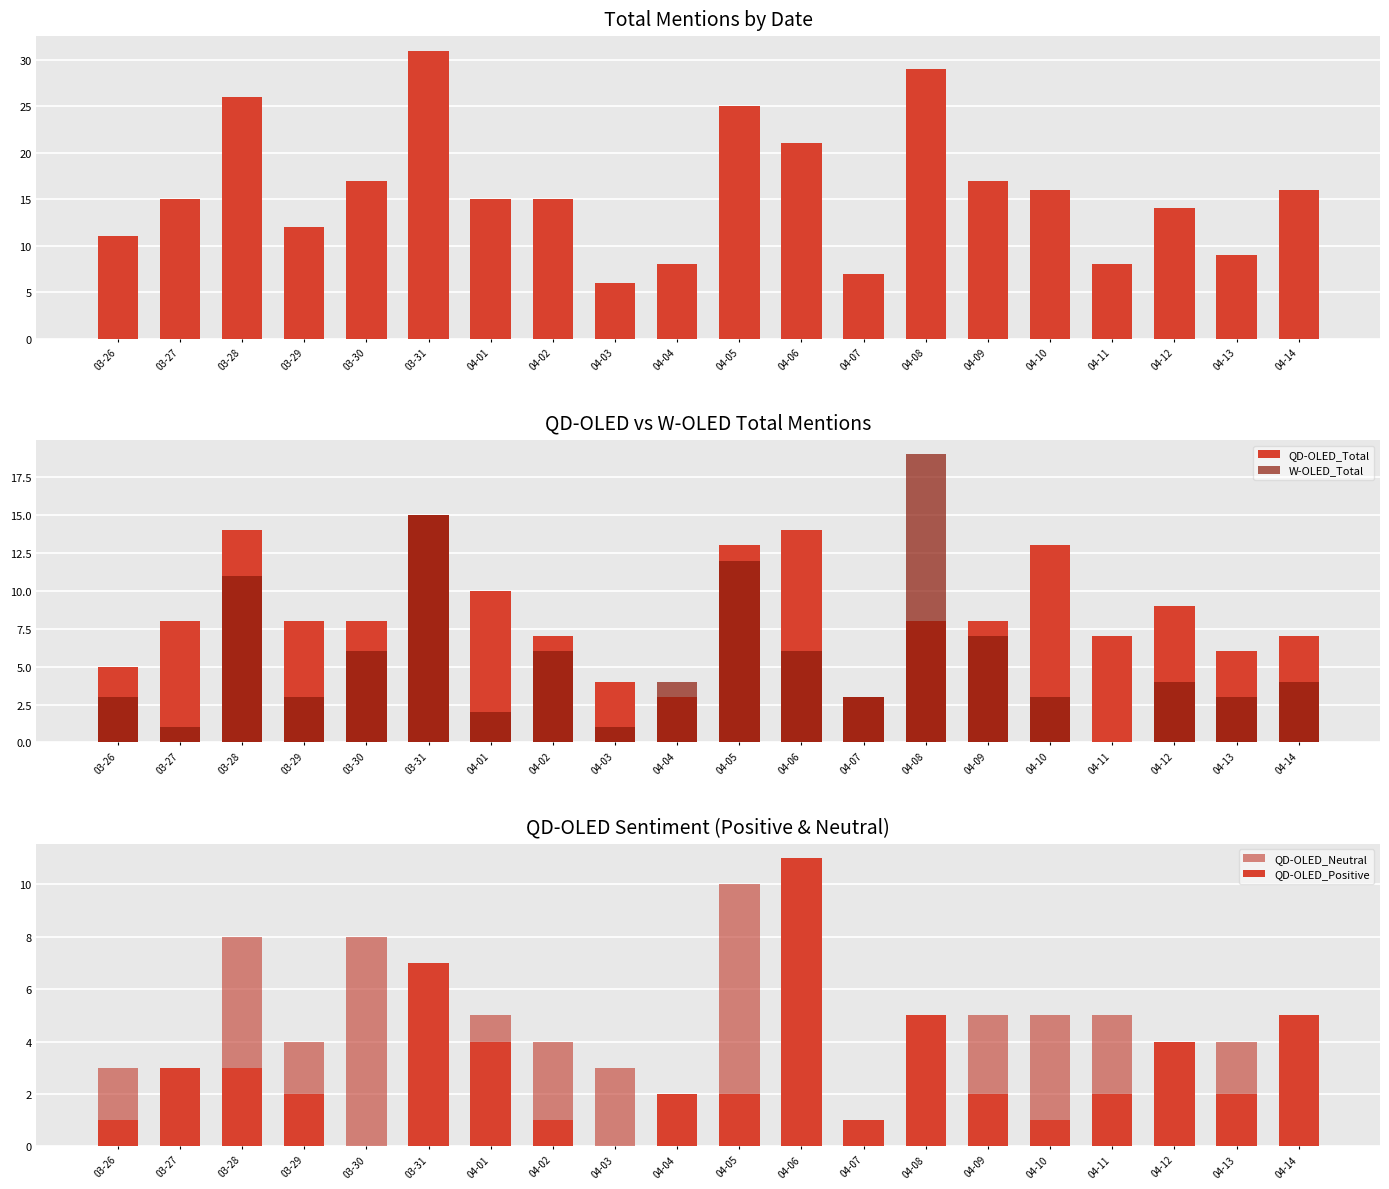

What value does the QD-OLED_Positive series have at 04-12, to the nearest 5?

5